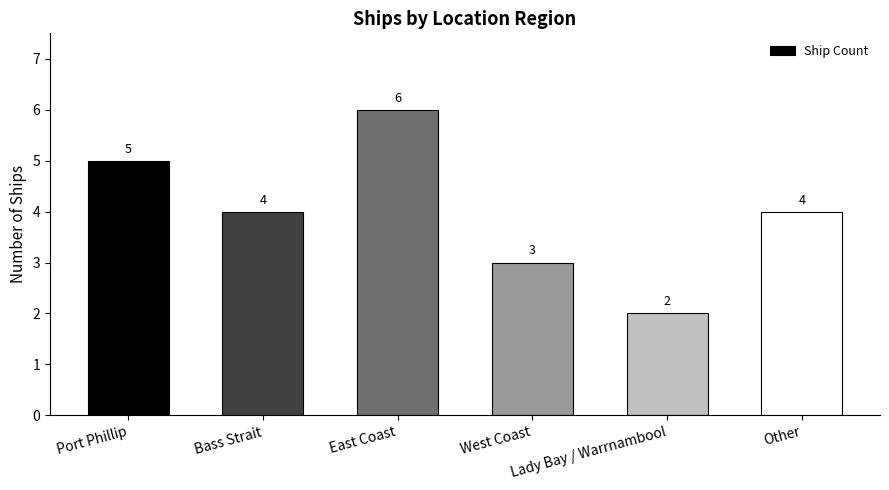

Reading right to left, what are all the values shown in this chart?

Other=4	Lady Bay / Warrnambool=2	West Coast=3	East Coast=6	Bass Strait=4	Port Phillip=5